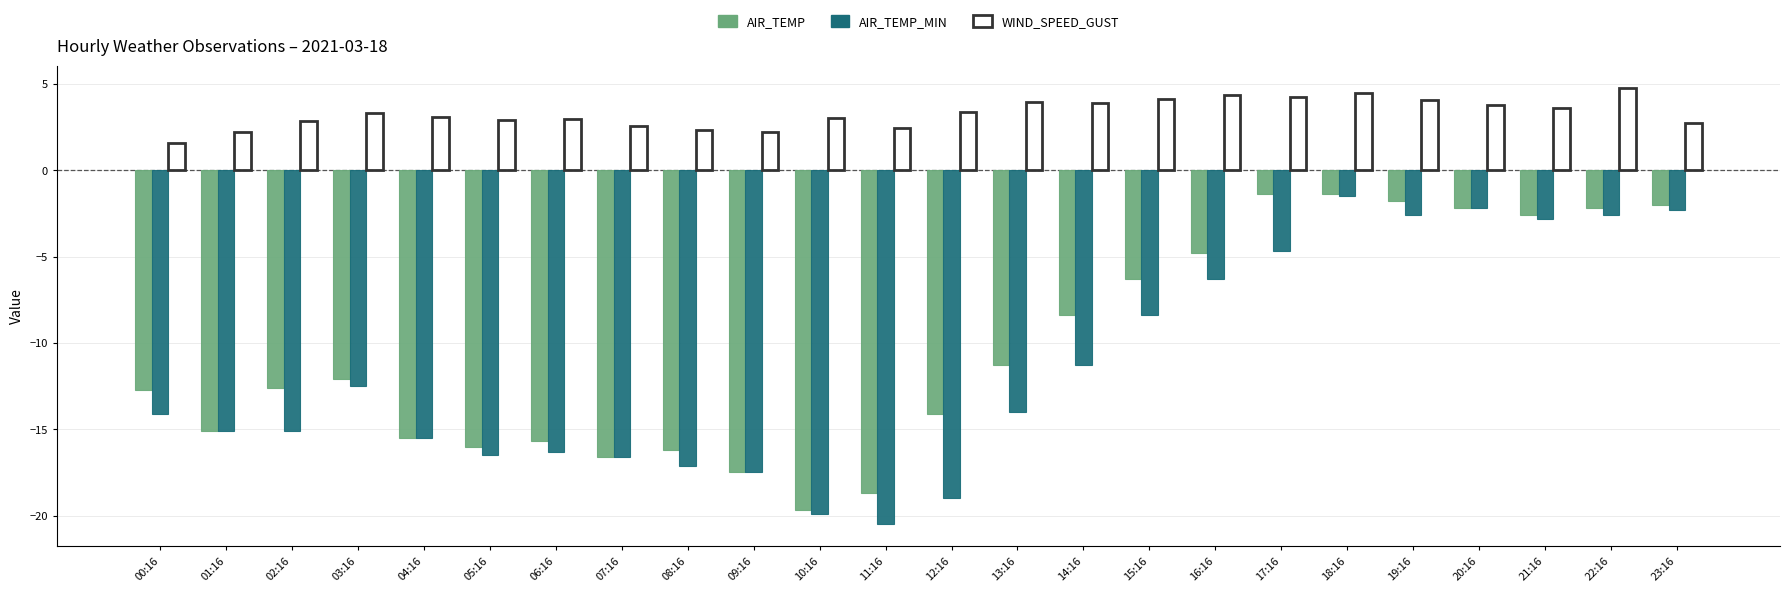

What is the highest value of the WIND_SPEED_GUST series?

4.8